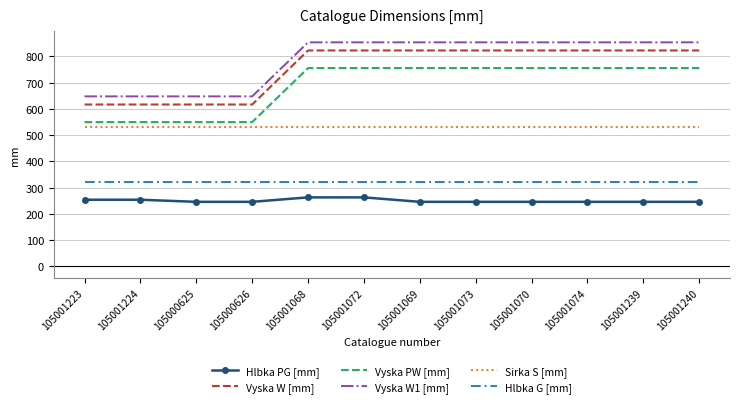

What is the lowest value of the Hlbka PG [mm] series?

246